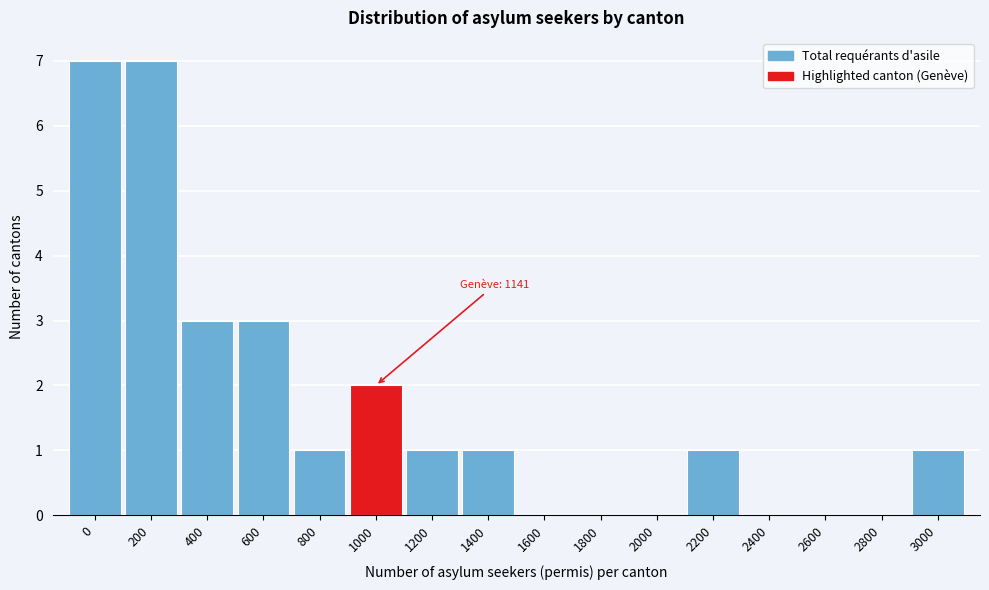

Reading left to right, extract all data points from this chart.

0=7	200=7	400=3	600=3	800=1	1000=2	1200=1	1400=1	1600=0	1800=0	2000=0	2200=1	2400=0	2600=0	2800=0	3000=1